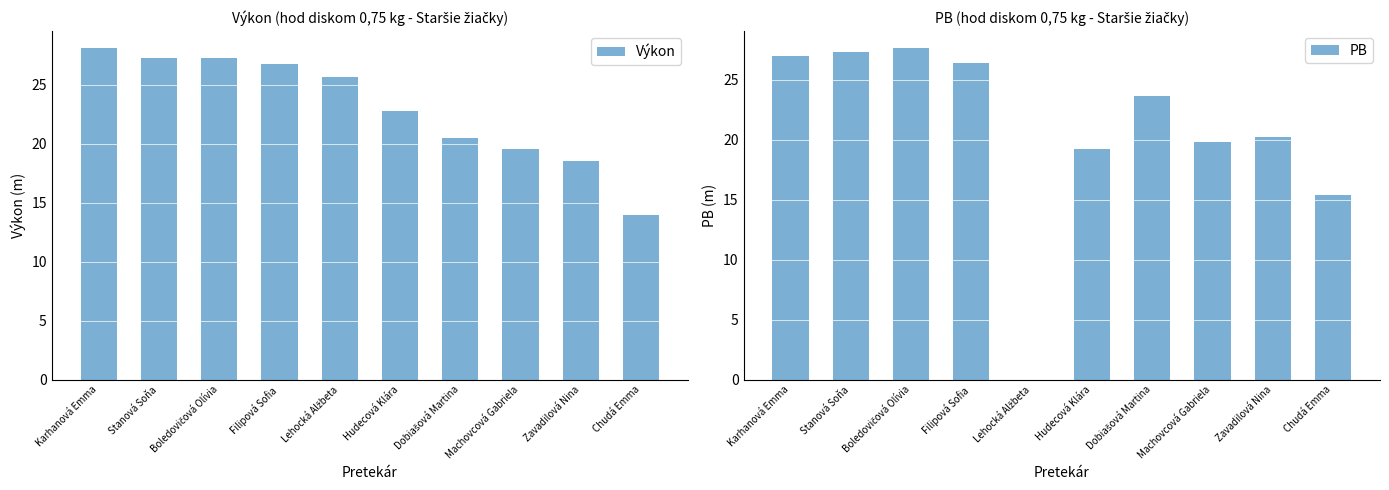

Is the value of PB at Dobiašová Martina greater than the value of Výkon at Karhanová Emma?

No